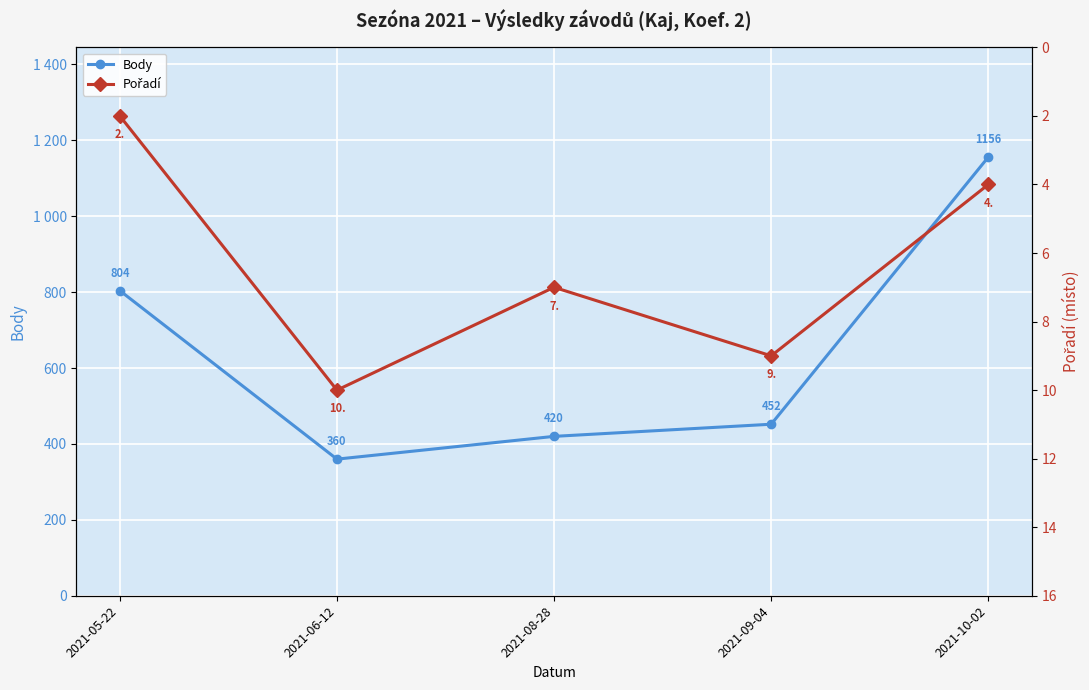

The value of Pořadí at 2021-06-12 is 16. True or false?

False